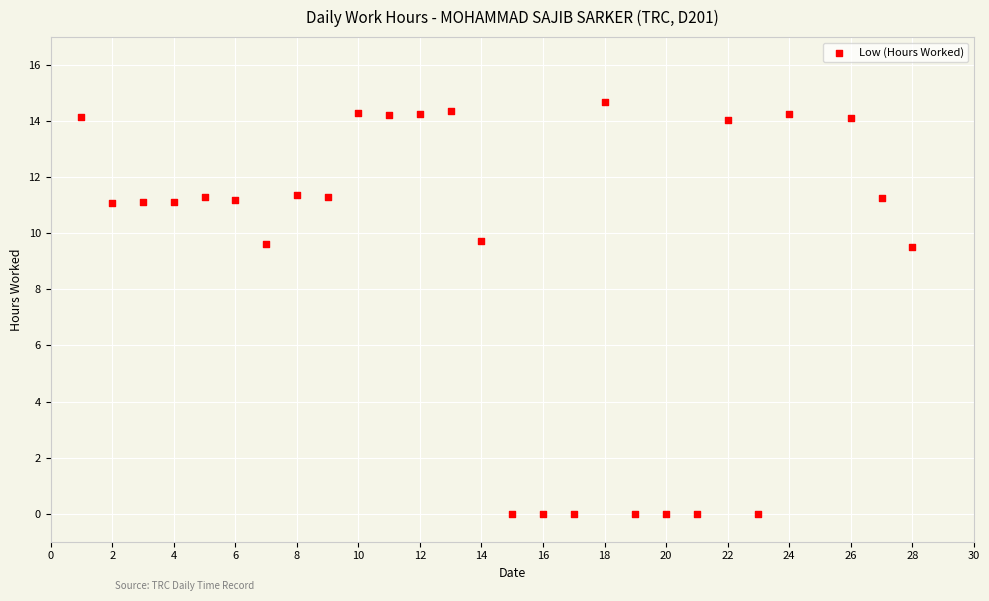

What is the range of X values (max minus min)?

27.0